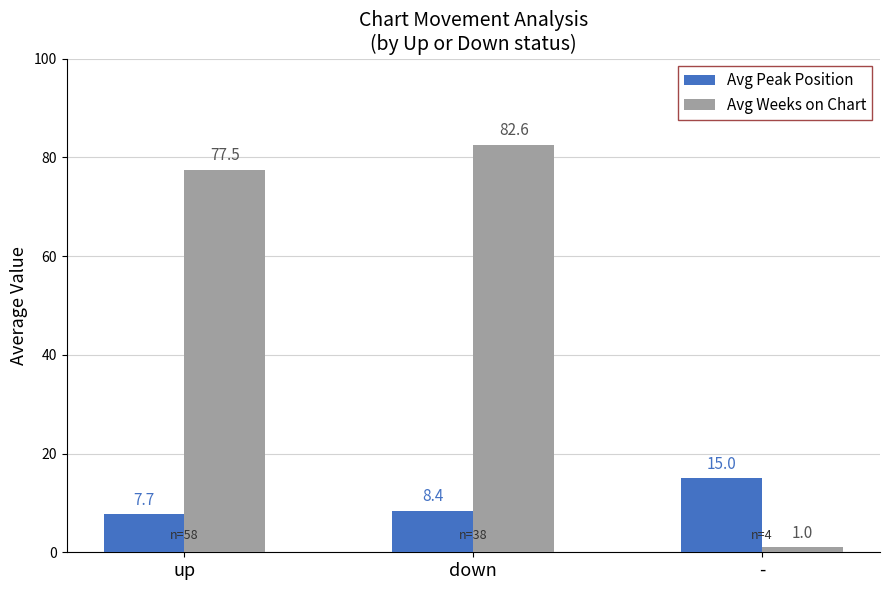

What is the value of the Avg Weeks on Chart bar at the 1st from the left?

77.5